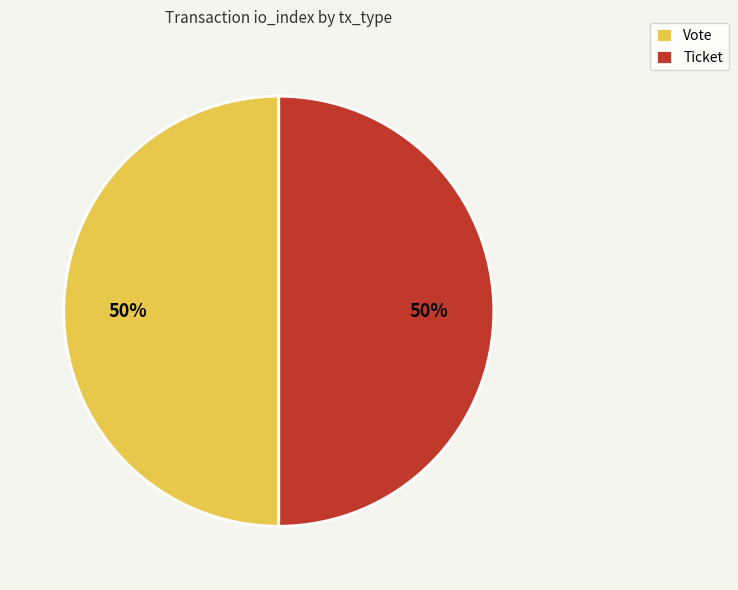

Approximately how many times larger is the value at Ticket compared to Vote?

1.0